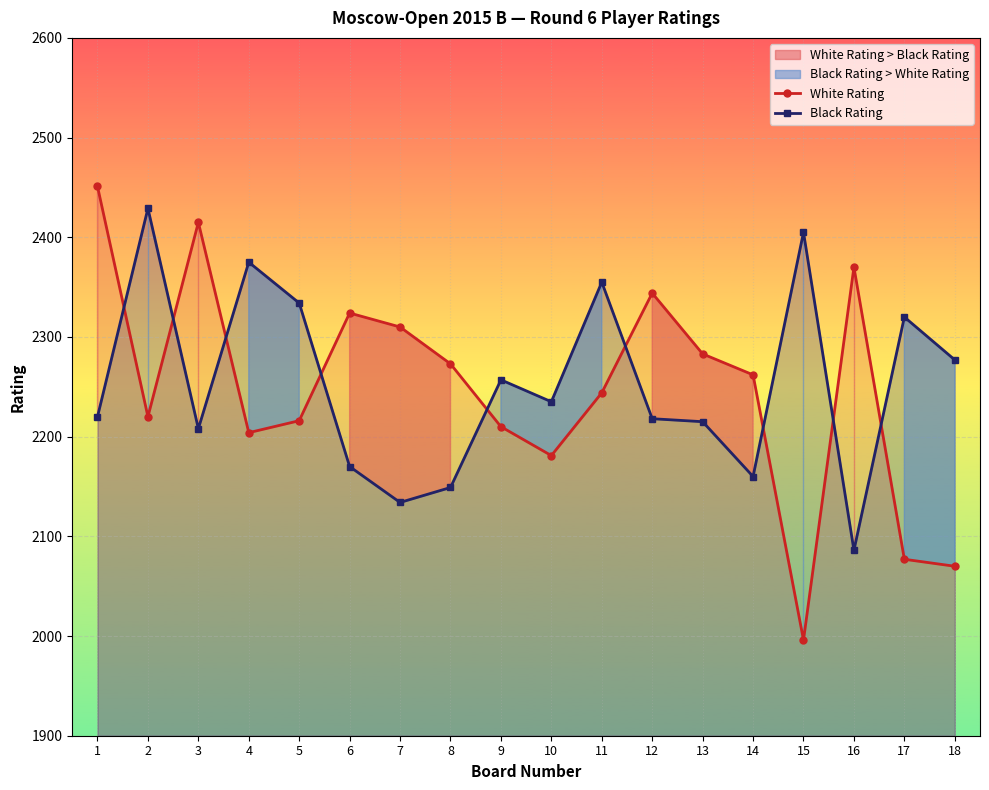

Between 9 and 12, which is larger?

12